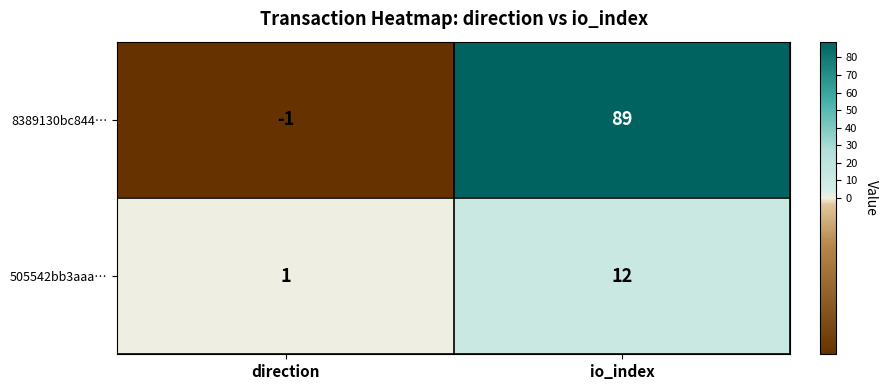

How many data points does each series have?

2